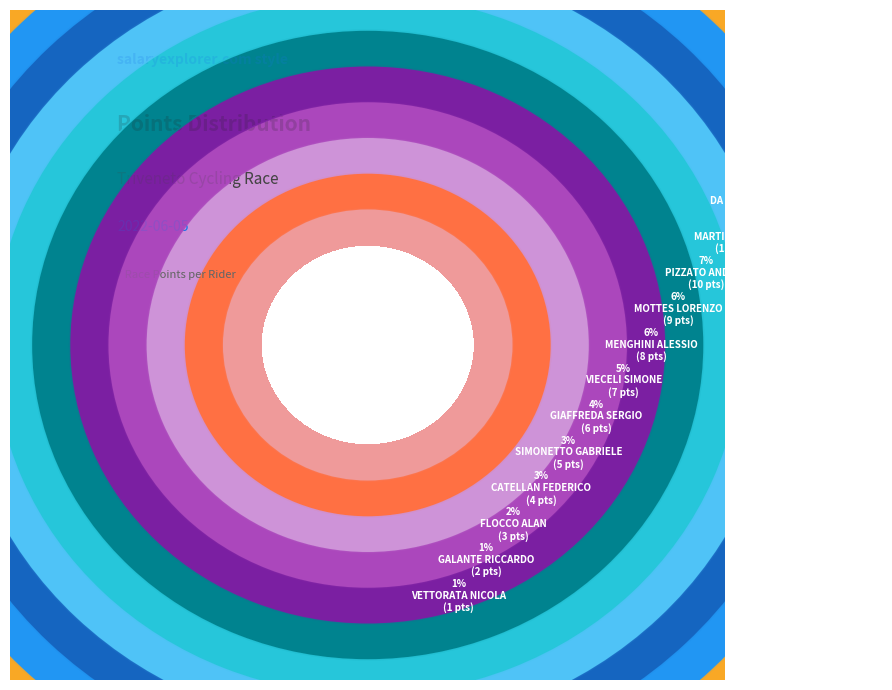

What portion of the pie excludes GIAFFREDA SERGIO?

95.8%